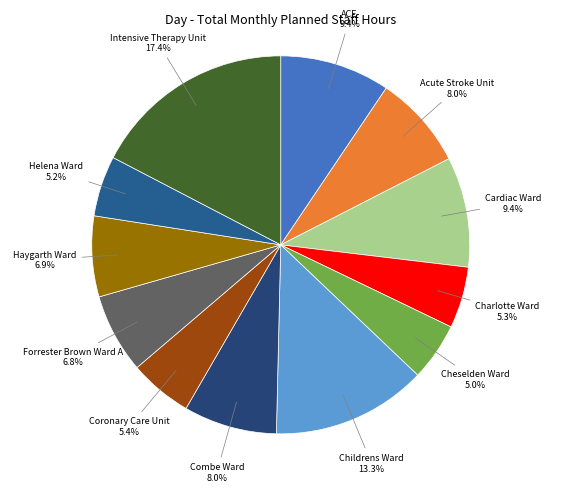

Which category has the biggest portion of the pie?

Intensive Therapy Unit